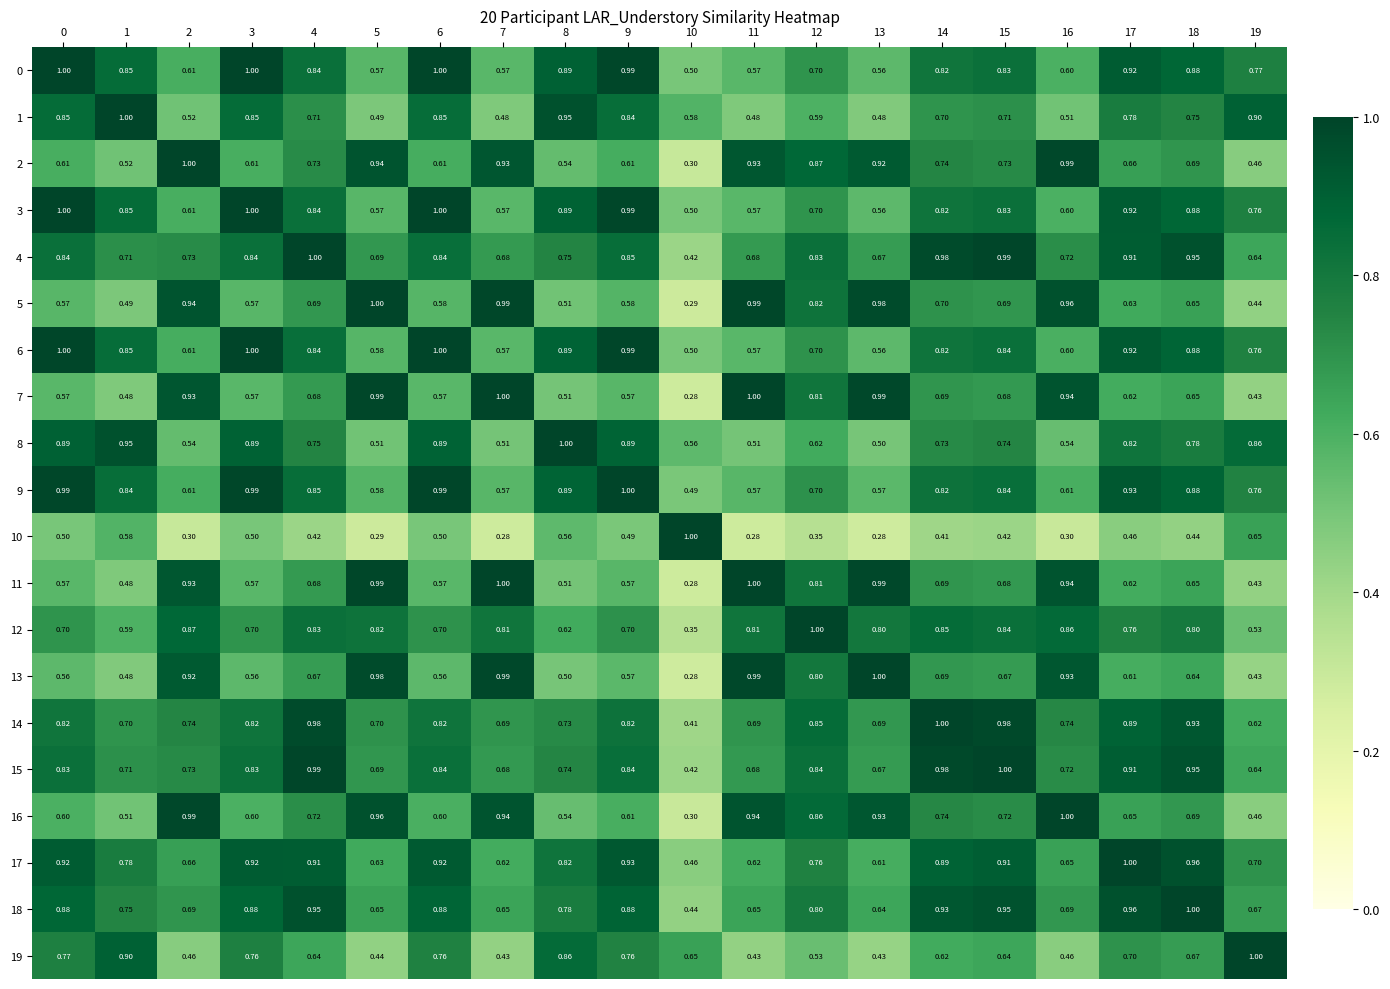

Is the value of 8 at 16 greater than the value of 12 at 19?

Yes